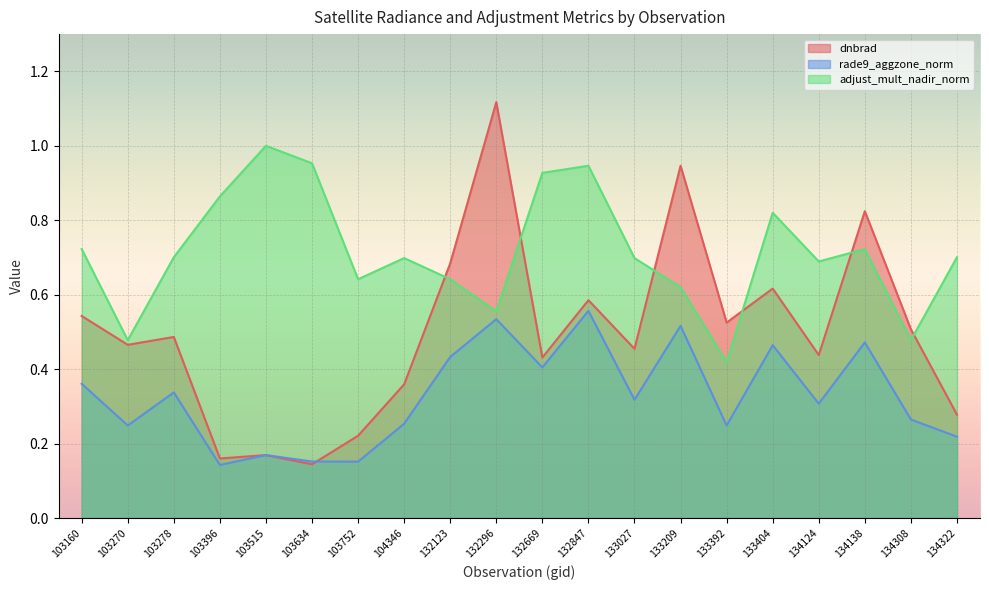

Is the value of adjust_mult_nadir_norm at 103396 greater than the value of dnbrad at 103396?

Yes